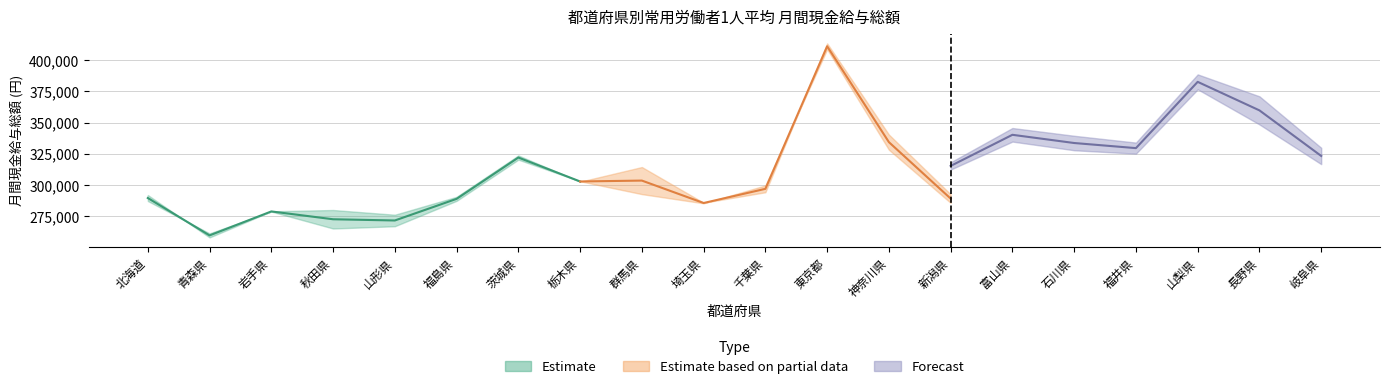

What is the lowest value of the 調査産業計_R2現金 series?

261451